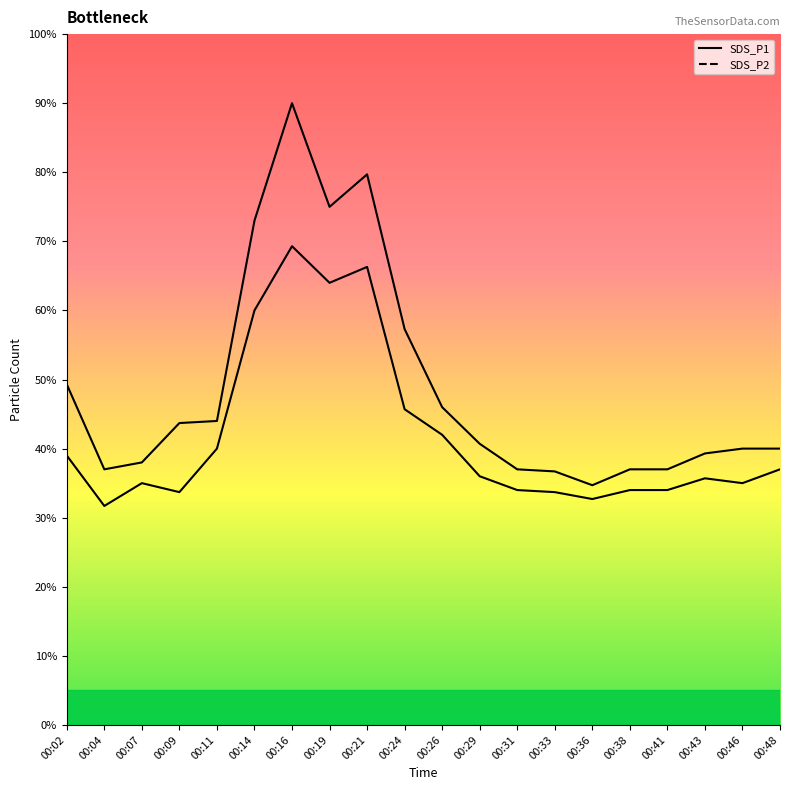

Rank the series by their average value, from lowest to highest.

SDS_P2, SDS_P1